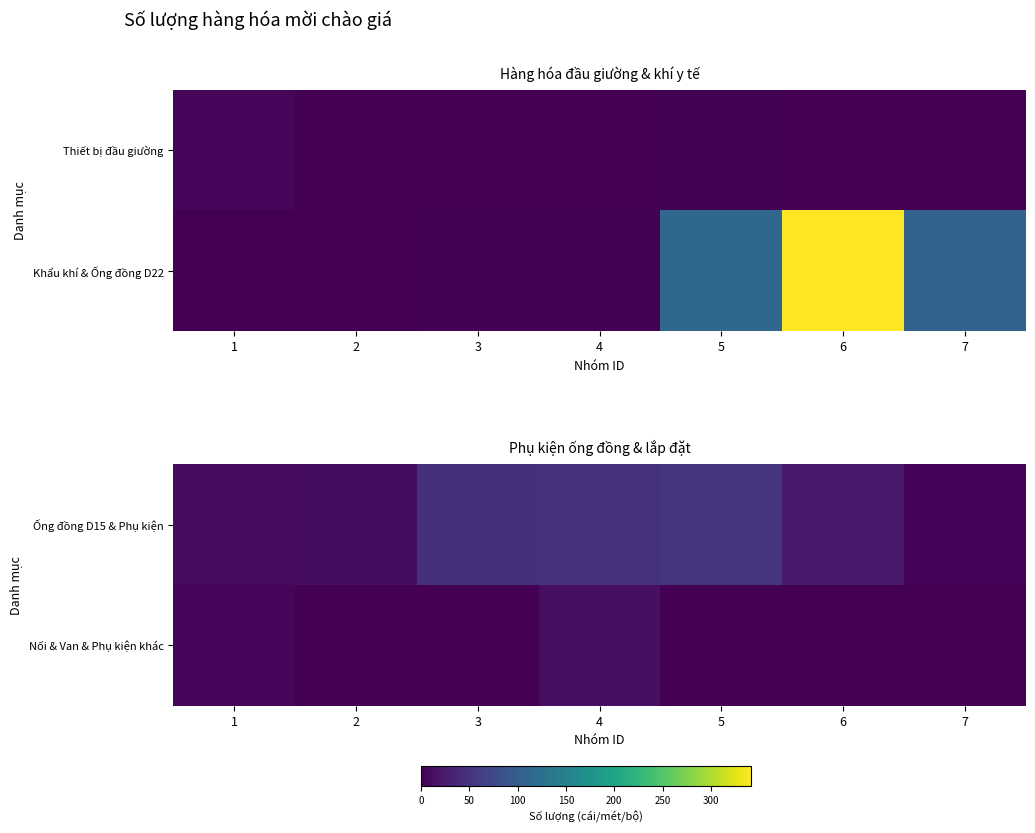

At 7, list the series in order from largest to smallest.

Ống đồng D15 & Phụ kiện, Nối & Van & Phụ kiện khác